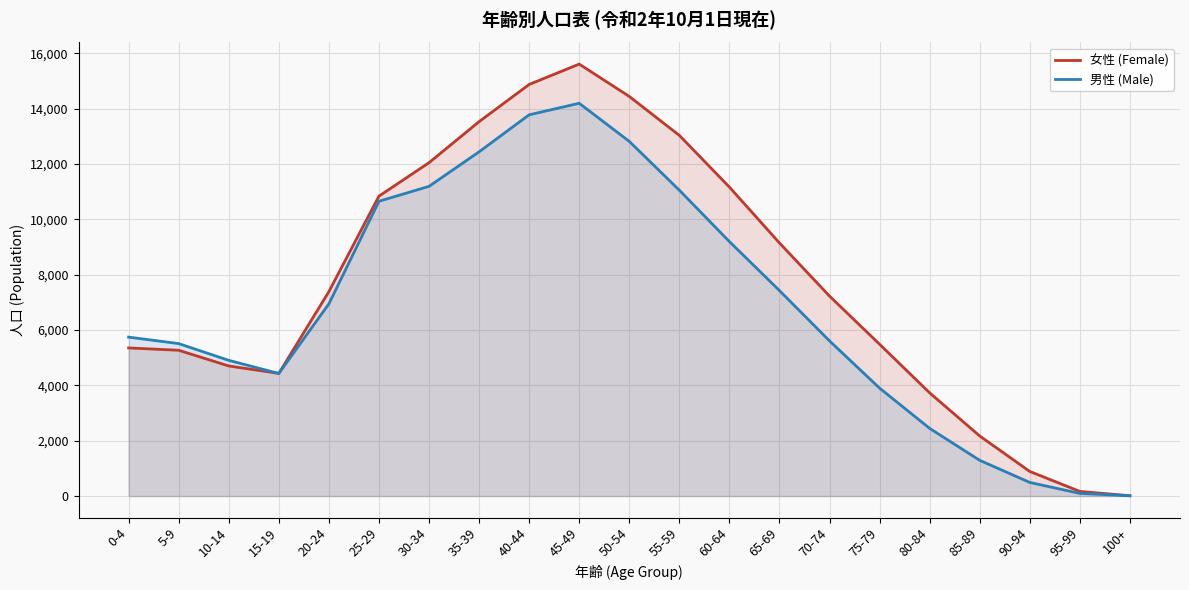

What is the label of the 8th point from the right?

65-69